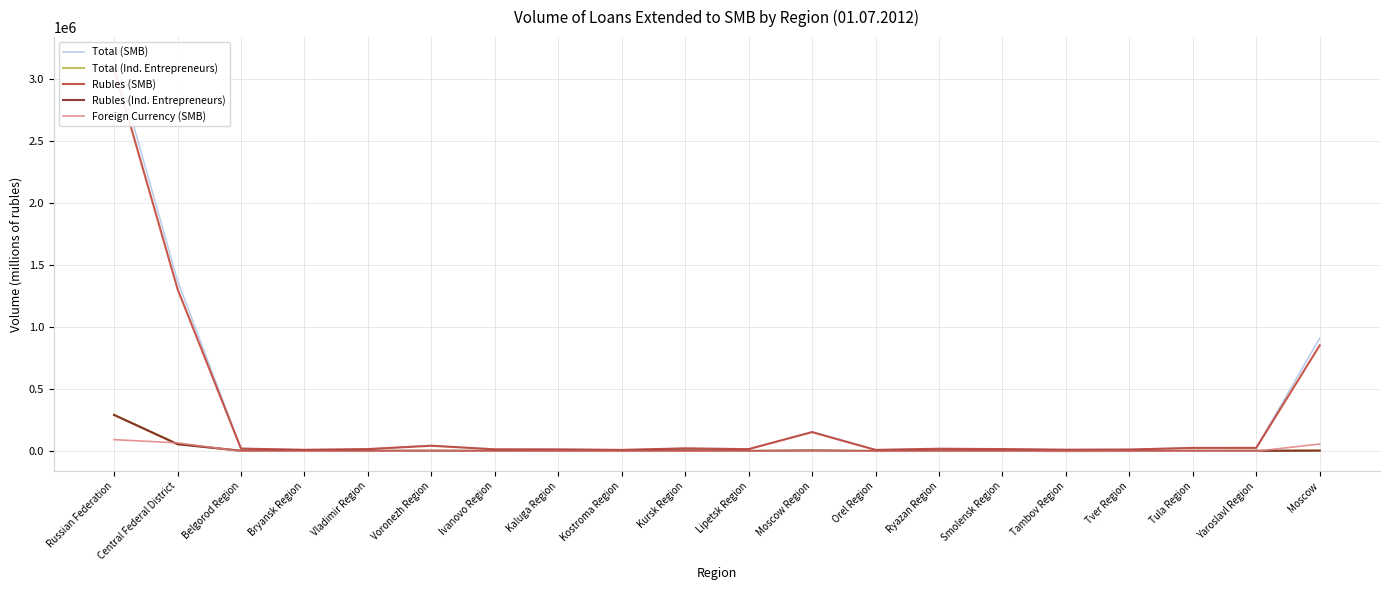

What is the maximum value for Total (SMB)?

3180277